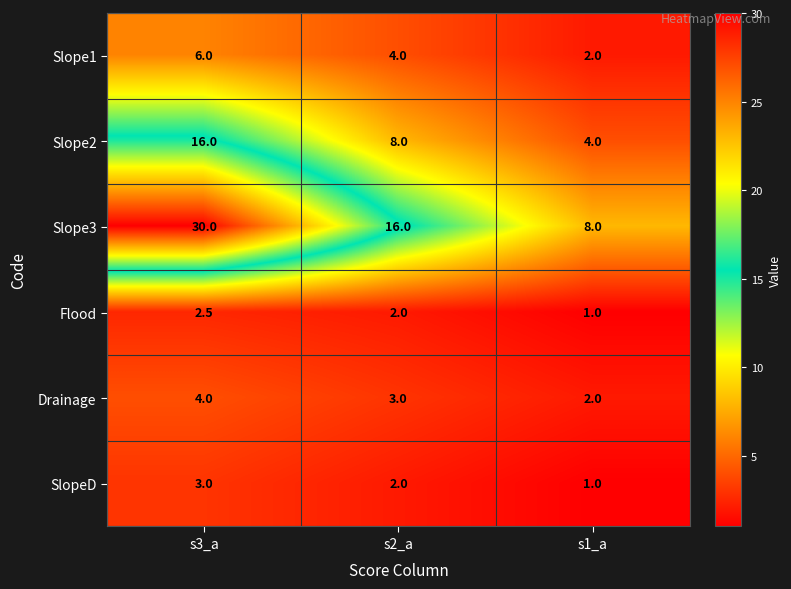

Between s3_a and s2_a, which series saw the biggest shift?

Slope3